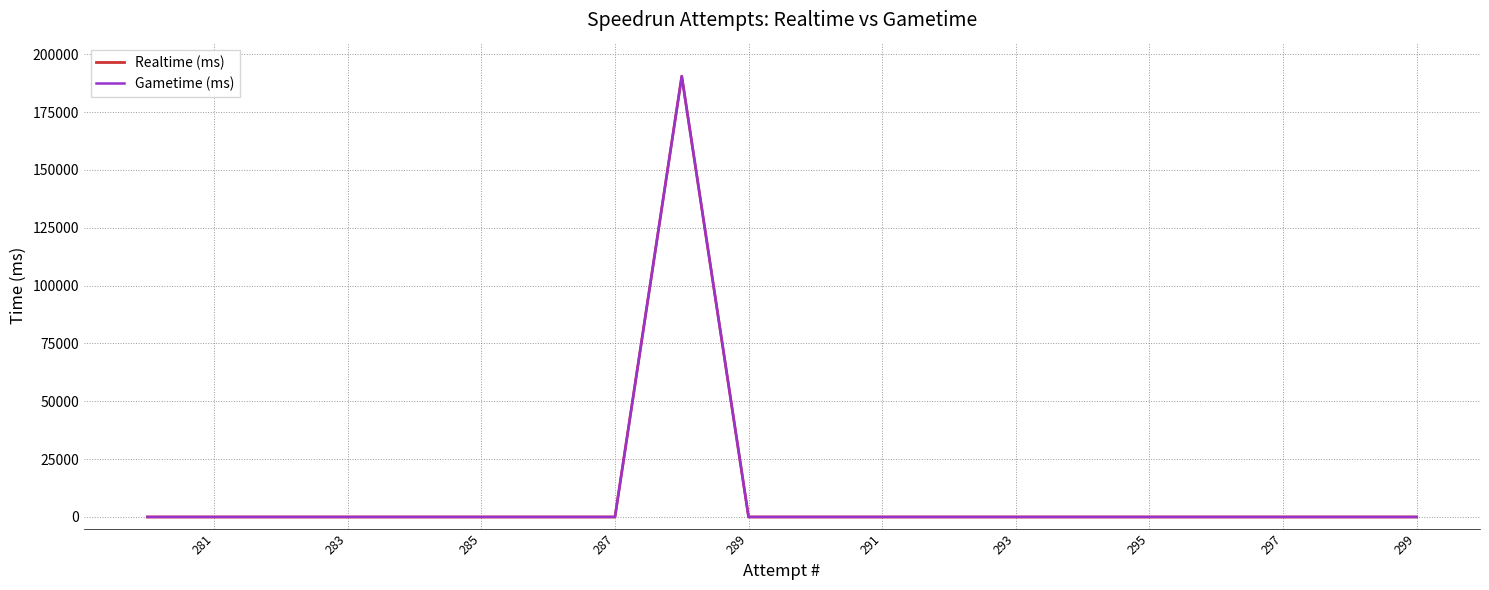

List the series in order of their peak value, highest first.

Realtime (ms), Gametime (ms)